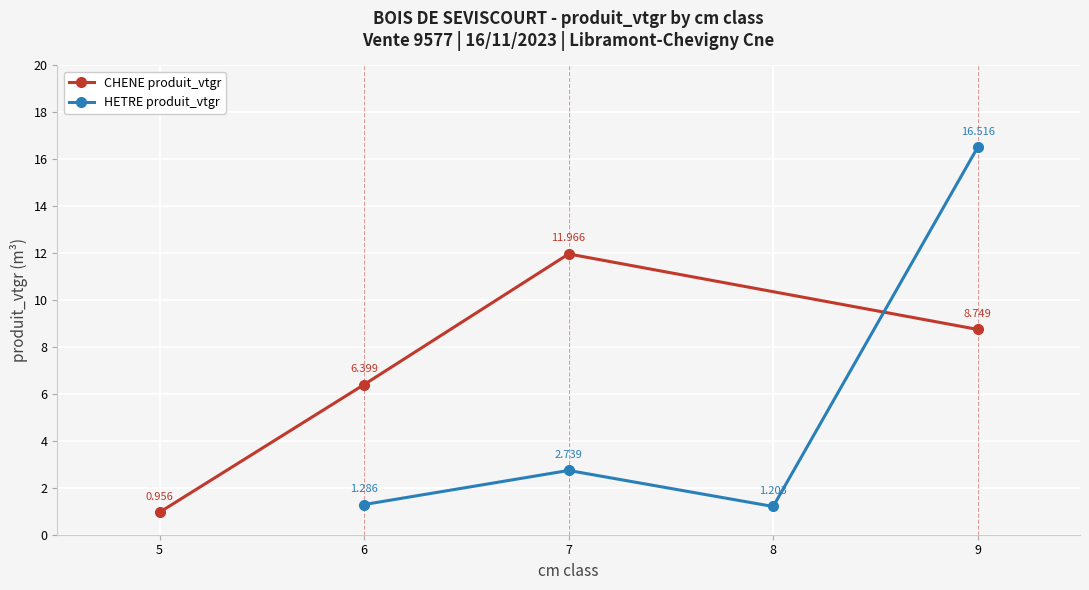

True or false: CHENE produit_vtgr has more than 2 points higher than both neighbors.

False